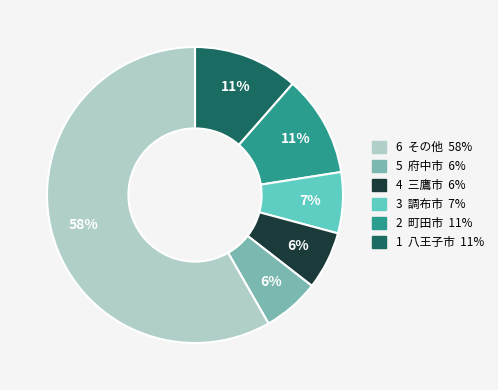

How many segments does this pie chart have?

6